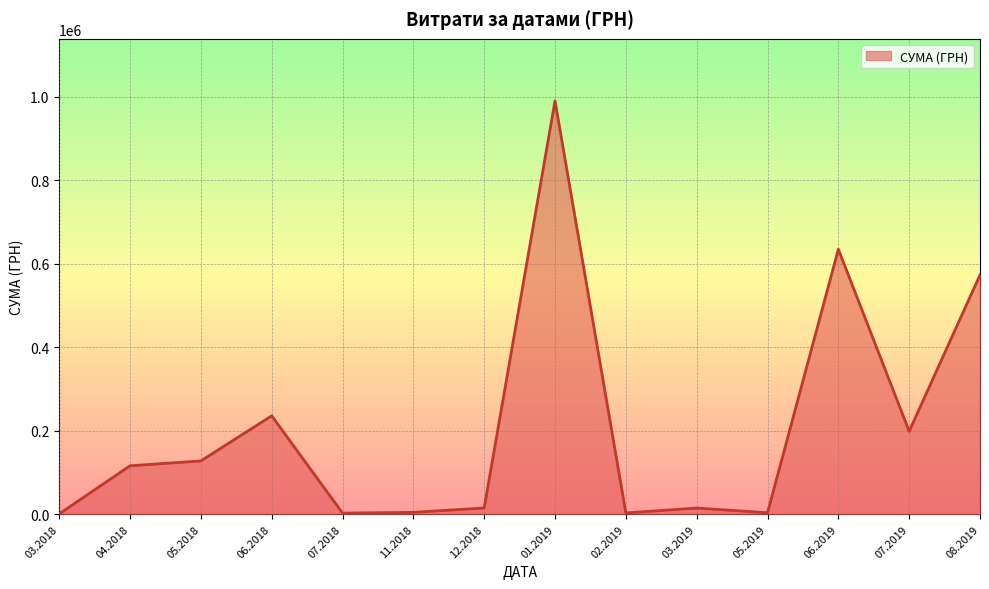

What is the change in value from 06.2018 to 06.2019?

+399097.2